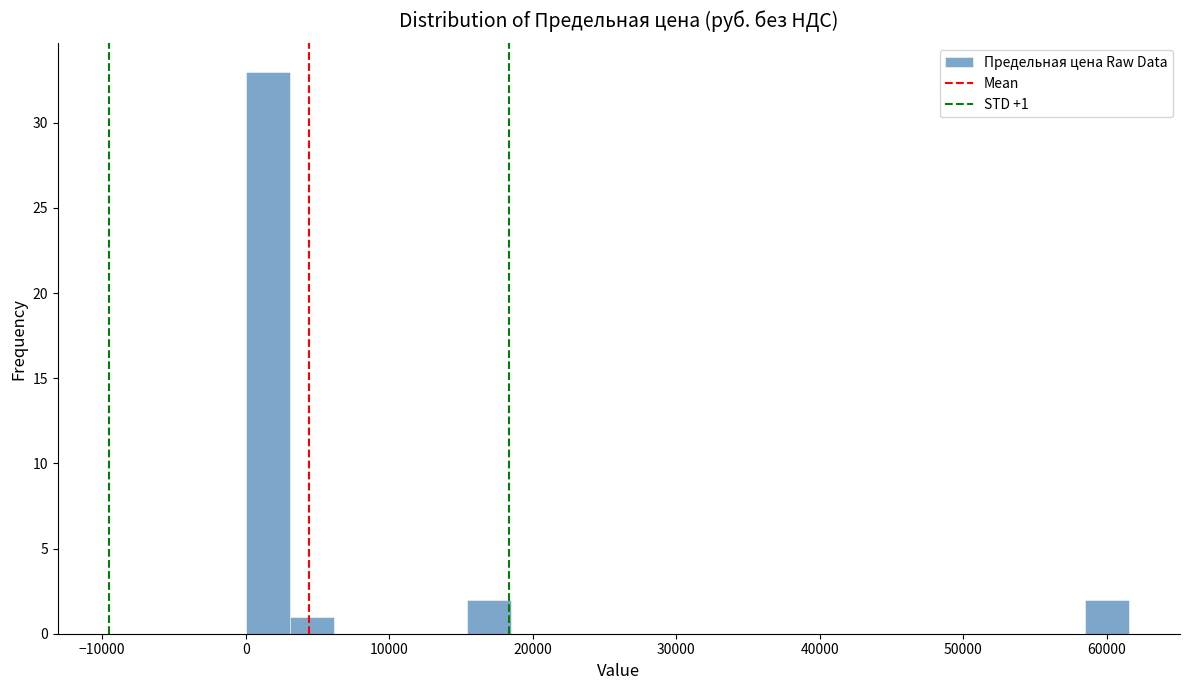

Around what value on the x-axis is the tallest bar? Give the approximate position of its centre, as read against the axis.

2000